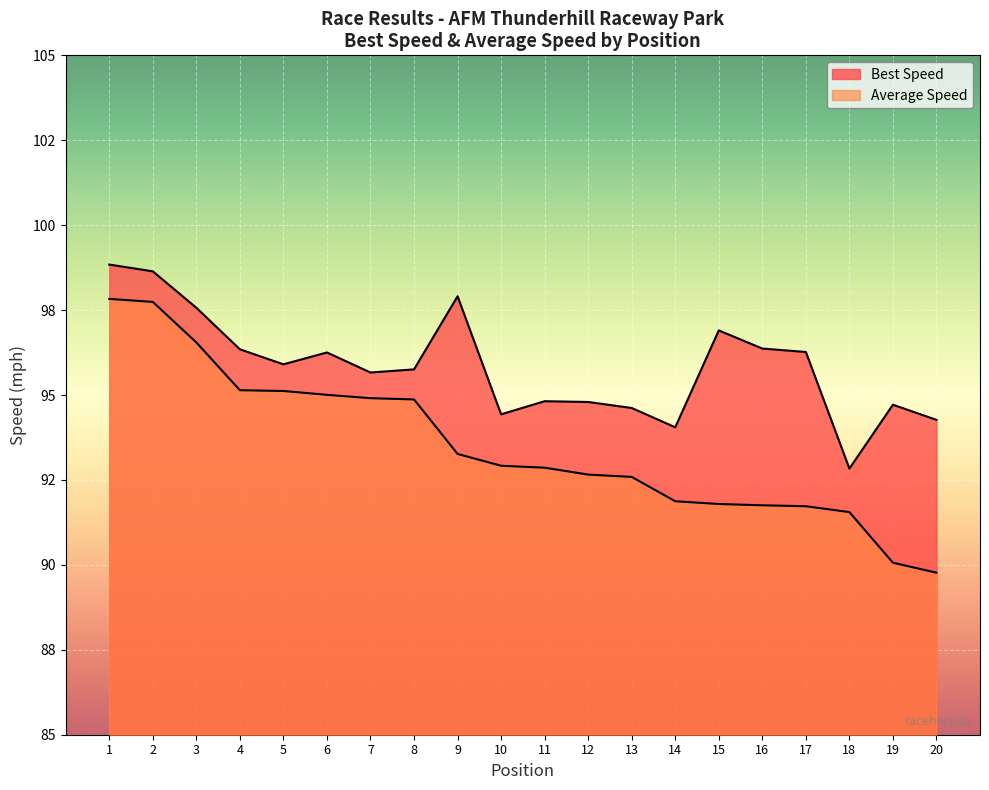

What is the sum of all Total Time values?

1870.0